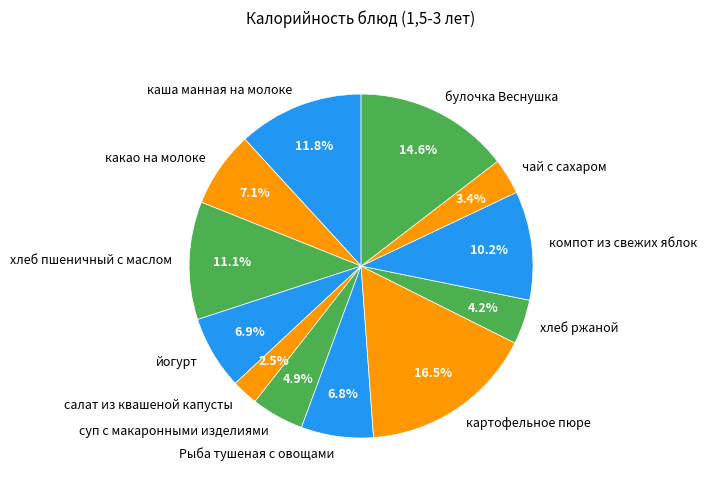

To the nearest percent, what is the difference between the largest and smallest slice percentages?

14%